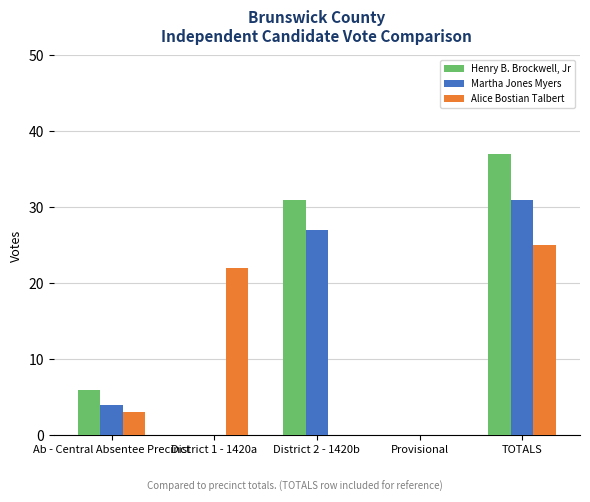

What is the total value across all series at Ab - Central Absentee Precinct?

13